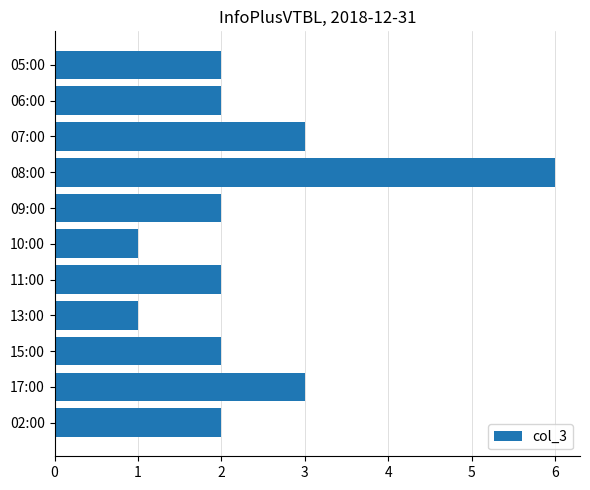

How many distinct data groups are displayed?

1